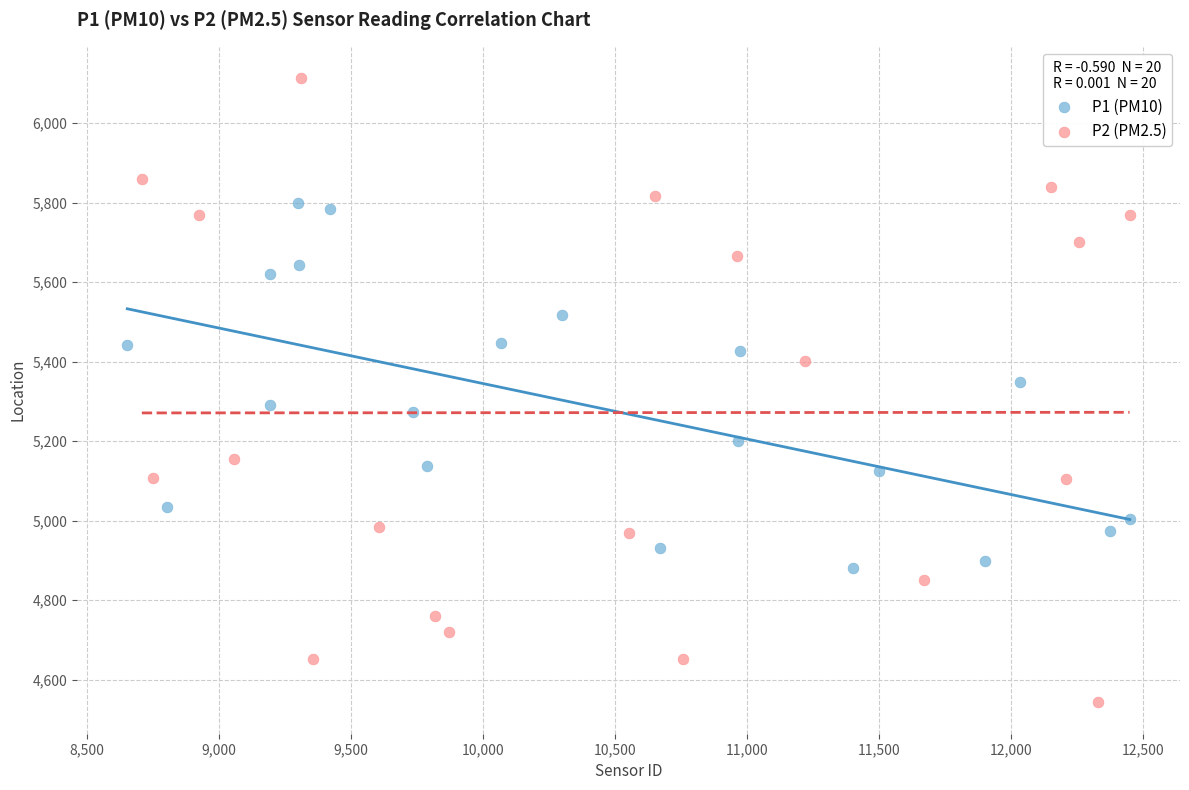

Which series contains the highest Y value?

P2 (PM2.5)